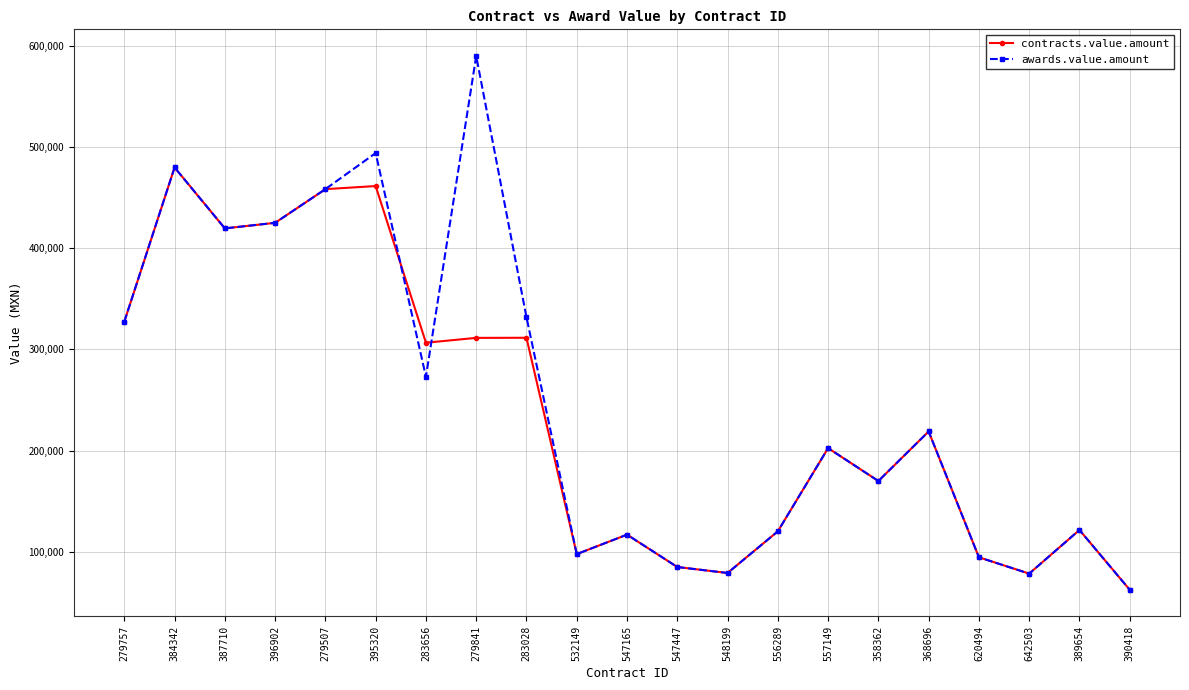

In contracts.value.amount, how many points are higher than both neighbors (excluding endpoints)?

7